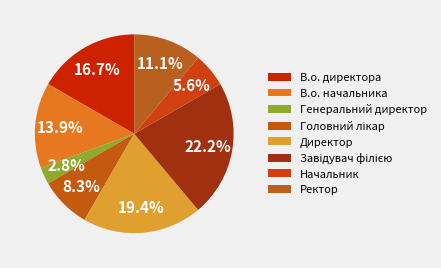

Rank the categories by value from highest to lowest.

Завідувач філією, Директор, В.о. директора, В.о. начальника, Ректор, Головний лікар, Начальник, Генеральний директор